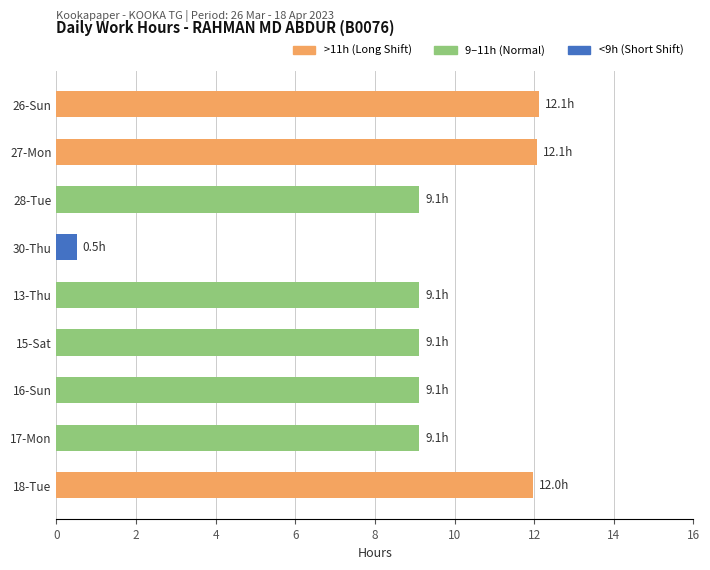

True or false: the data shows 12.0 at 18-Tue.

True